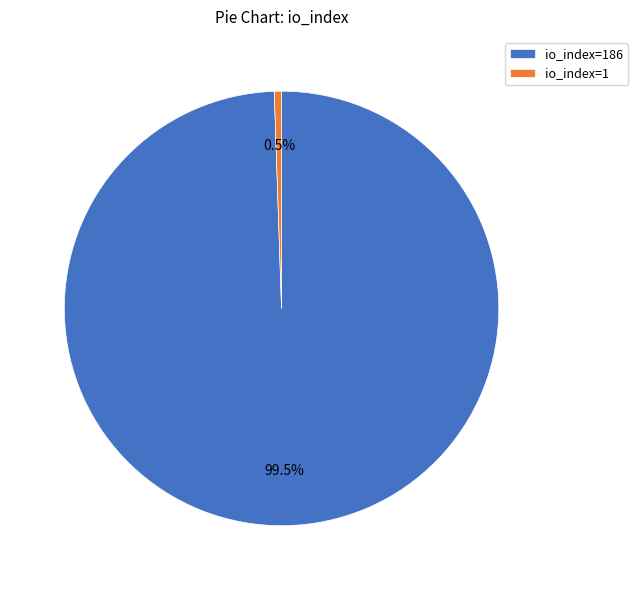

Rank the categories by value from highest to lowest.

io_index=186, io_index=1